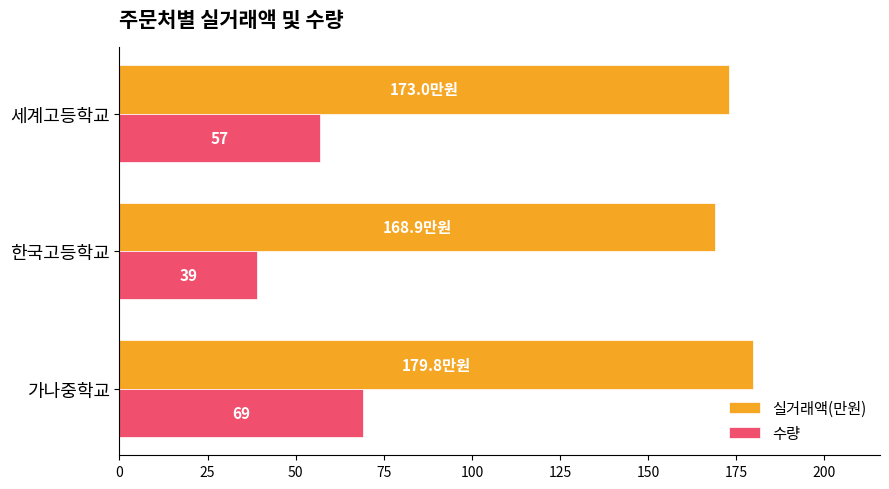

Count the number of categories in the chart.

3